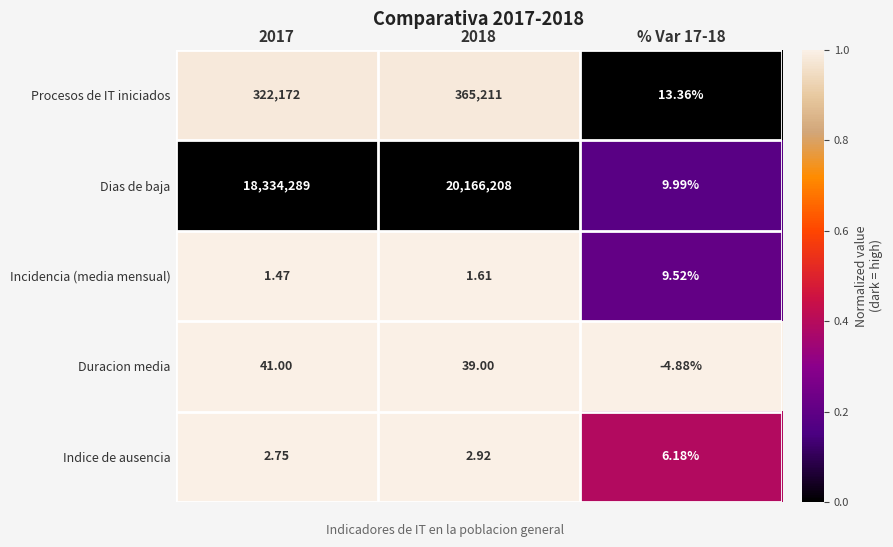

At 2017, list the series in order from smallest to largest.

Incidencia (media mensual), Indice de ausencia, Duracion media, Procesos de IT iniciados, Dias de baja